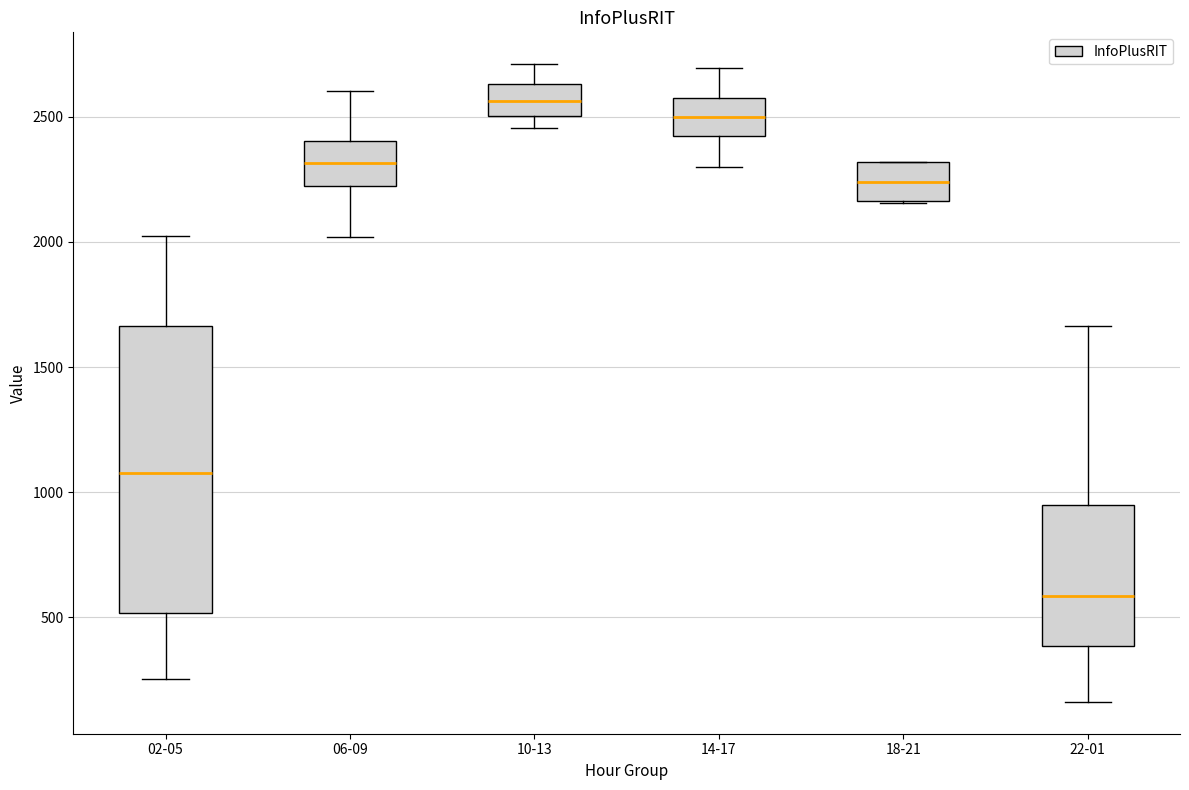

Reading left to right, read every box against the y-axis: the position of its median line, the range the box covers, and the ends of its whiskers. The values are not printed on the chart, so give them approximately, as read against the axis.

02-05: median 1100, box 500 to 1650, whiskers 250 to 2000
06-09: median 2300, box 2200 to 2400, whiskers 2000 to 2600
10-13: median 2550, box 2500 to 2650, whiskers 2450 to 2700
14-17: median 2500, box 2400 to 2550, whiskers 2300 to 2700
18-21: median 2250, box 2150 to 2300, whiskers 2150 to 2300
22-01: median 600, box 400 to 950, whiskers 150 to 1650